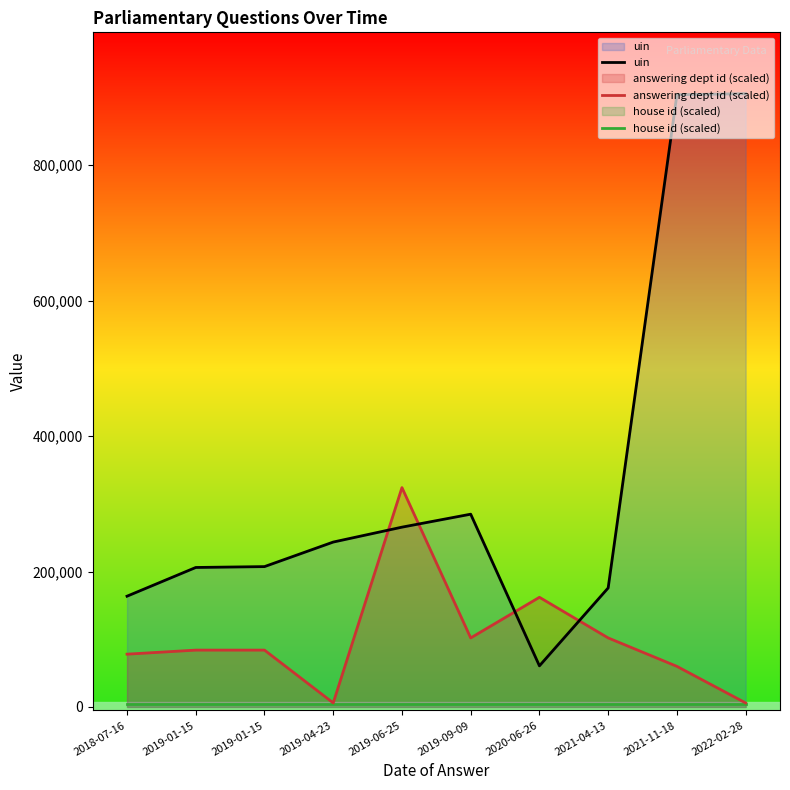

Rank the series at 2019-01-15 from highest to lowest value.

uin, answering dept id (scaled), house id (scaled)